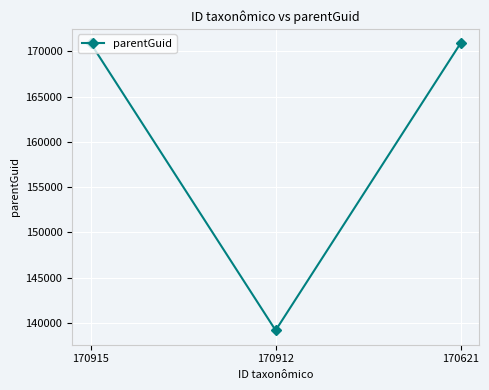

Approximately how many times larger is the value at 170915 compared to 170912?

1.2